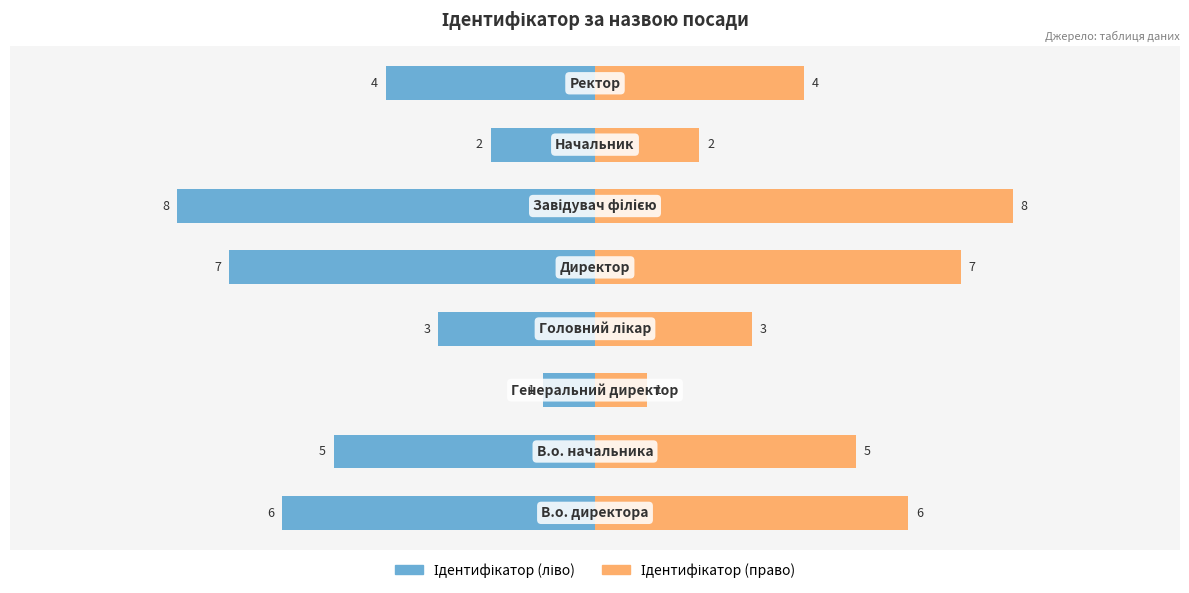

True or false: Ідентифікатор (право) has a value of 4 at 0.0.

False